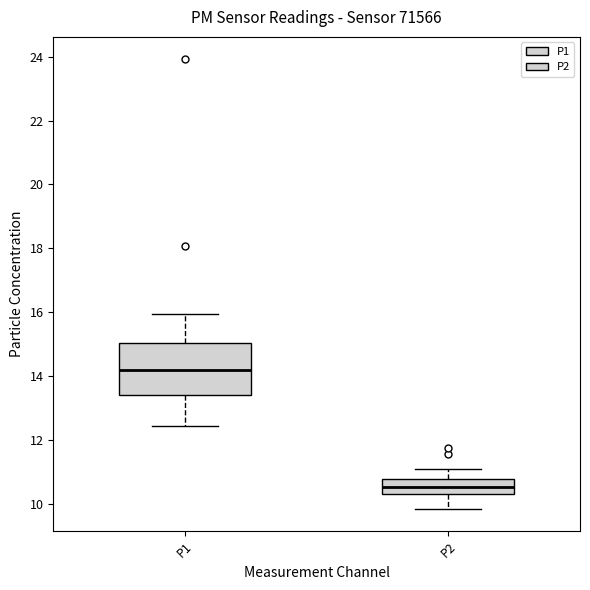

Which box has the lowest median line?

P2